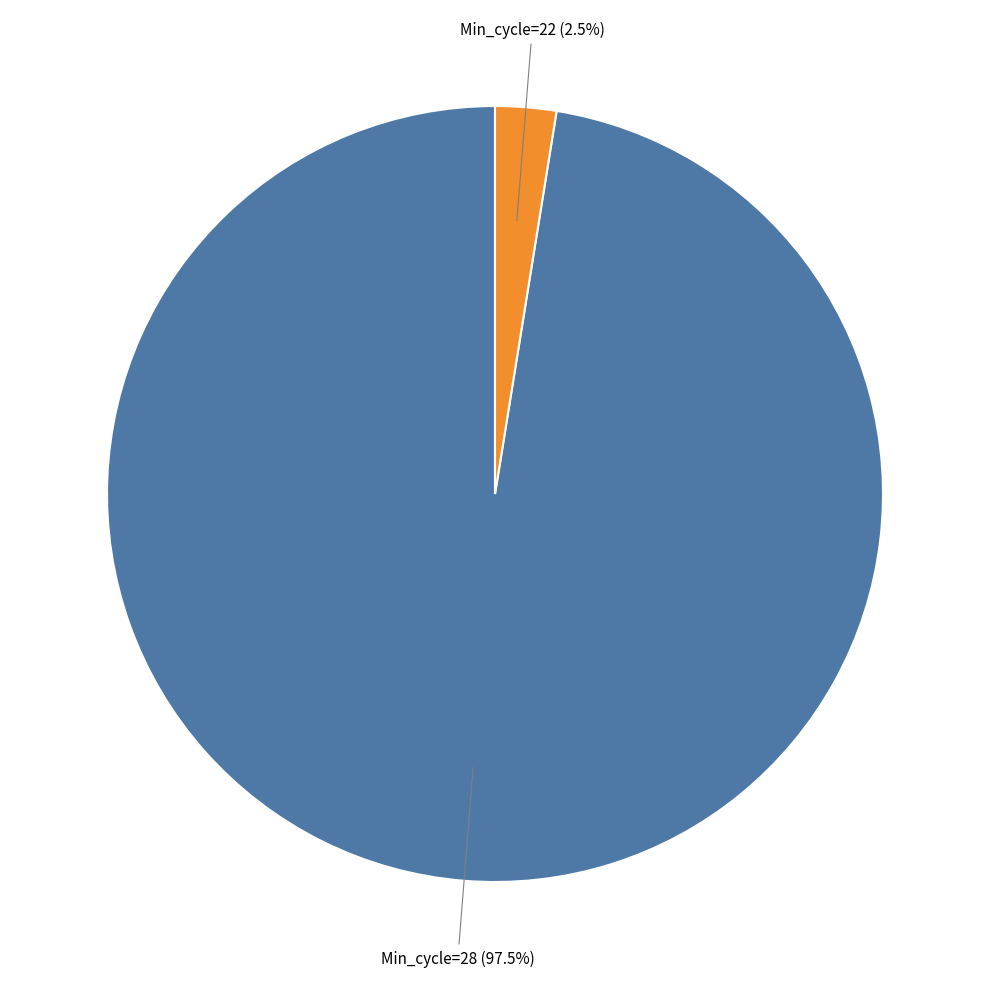

Is there any slice that represents more than half of the pie?

Yes